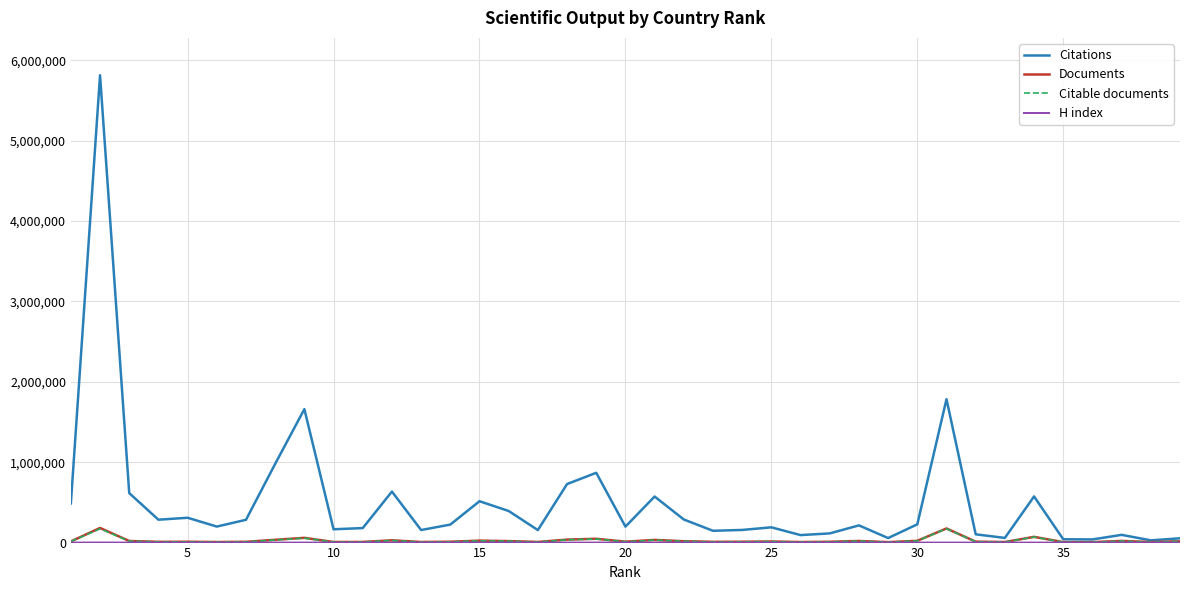

Which series has the largest total across all categories?

Citations